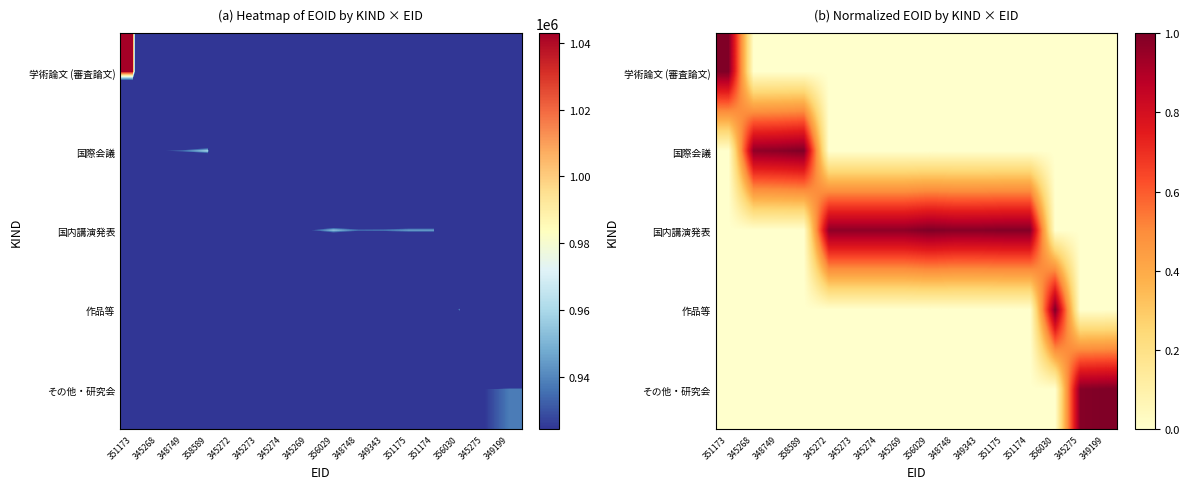

Which category has the lowest value across all series?

345268